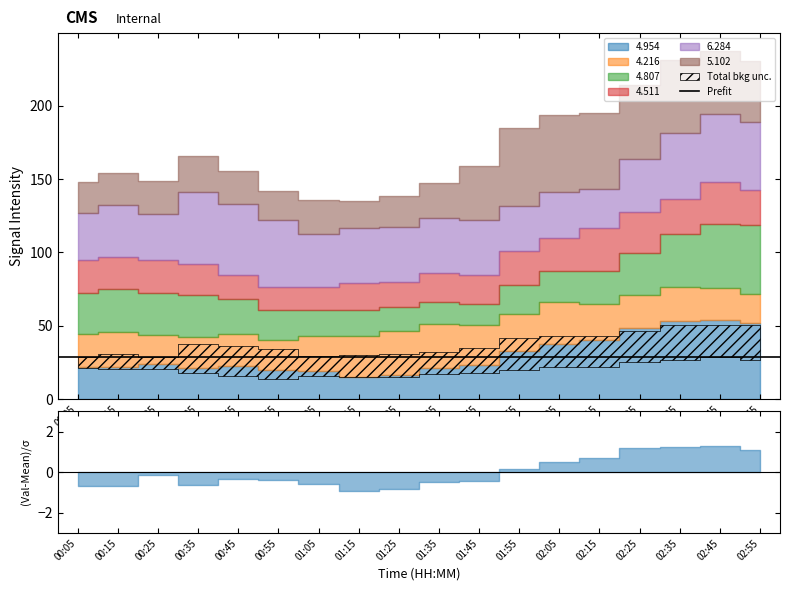

What is the label of the 11th point from the right?

01:15